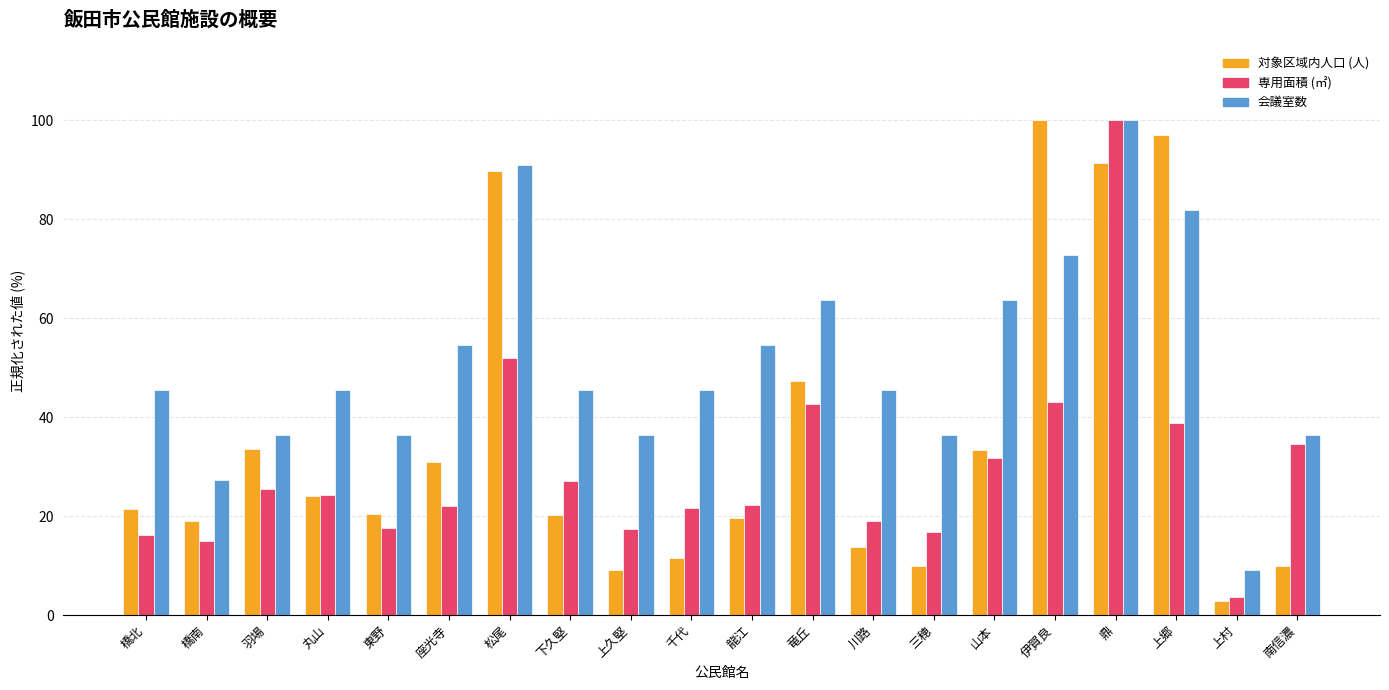

Which label corresponds to the smallest value in the chart?

上村